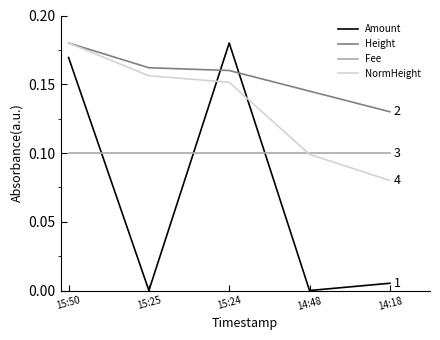

How many lines are shown in the chart?

4